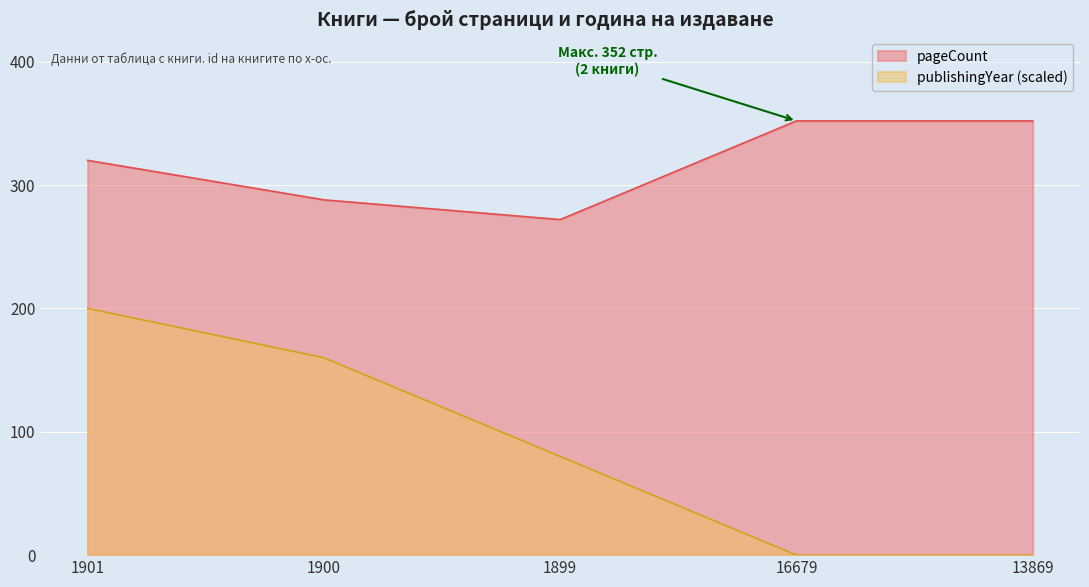

Which series has the largest total across all categories?

pageCount